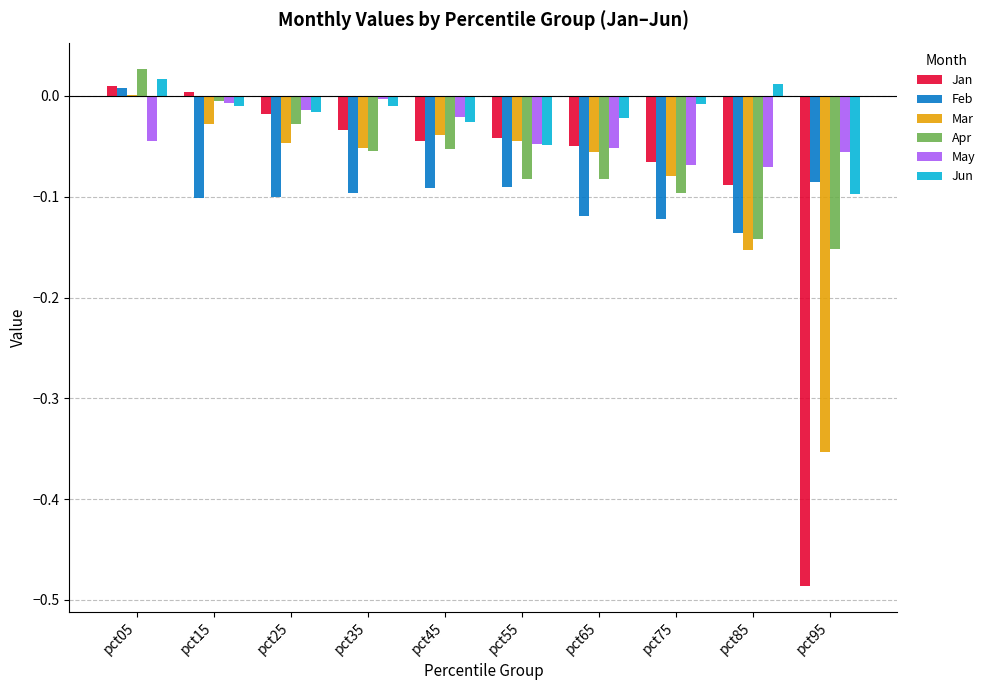

How many series are shown in this chart?

6